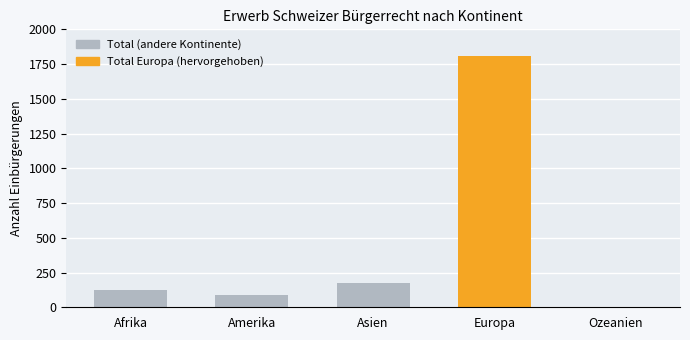

How many categories are shown in the chart?

5